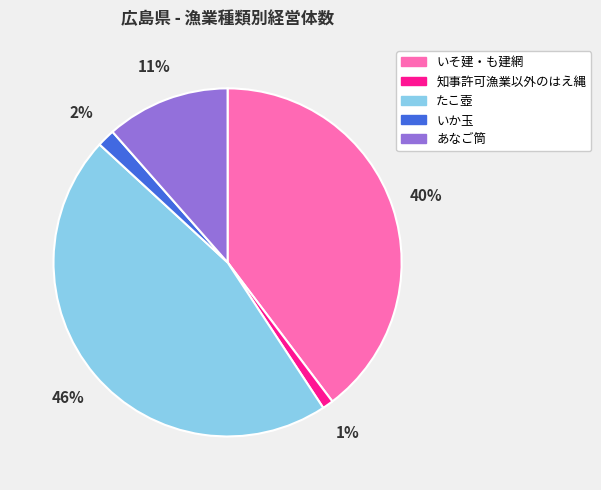

Combined, do いそ建・も建網 and いか玉 account for over 50%?

No